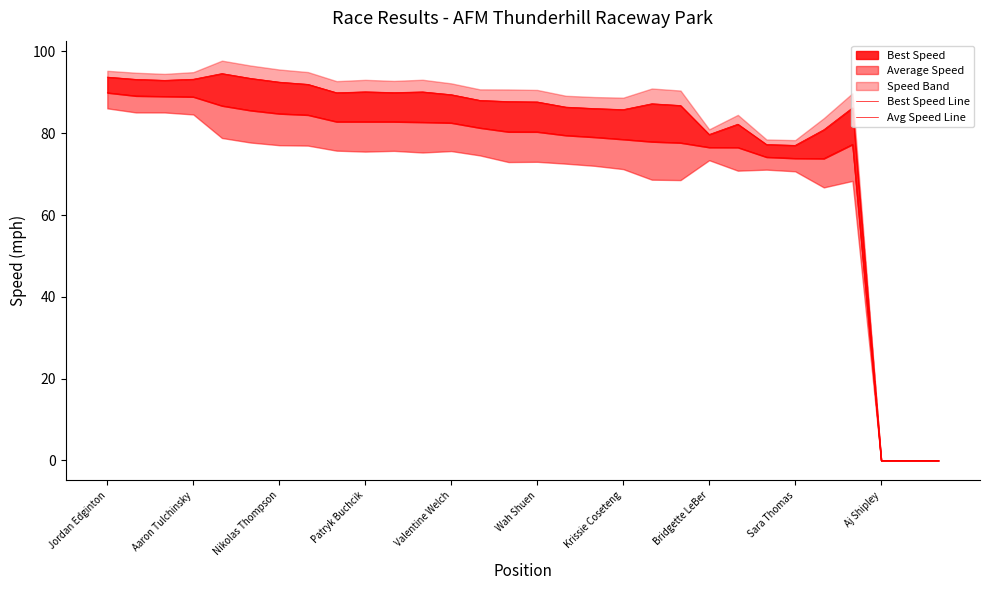

Reading left to right, list all the values displayed in this chart.

Best Speed Line: 93.7	93.2	92.9	93.2	94.6	93.4	92.5	92.0	89.9	90.1	89.9	90.1	89.4	88.0	87.7	87.7	86.4	86.0	85.8	87.2	86.8	79.7	82.2	77.2	77.0	80.9	86.2	0.0	0.0	0.0
Avg Speed Line: 89.9	89.1	89.0	88.9	86.7	85.6	84.8	84.5	82.8	82.8	82.8	82.7	82.5	81.3	80.4	80.3	79.5	79.0	78.5	77.9	77.7	76.6	76.5	74.2	73.9	73.8	77.3	0.0	0.0	0.0